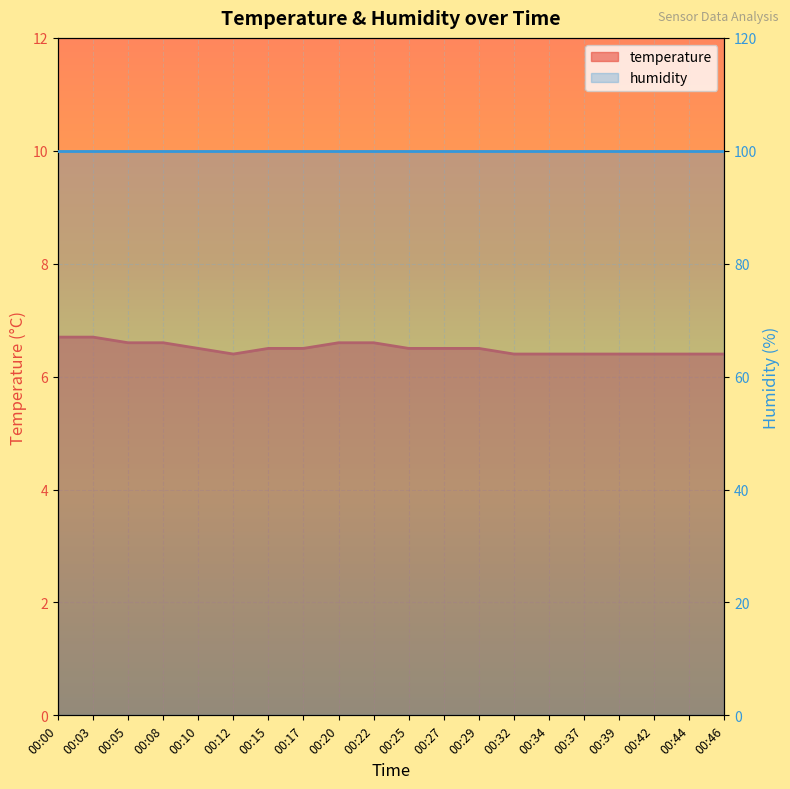

What is the average value?

6.5